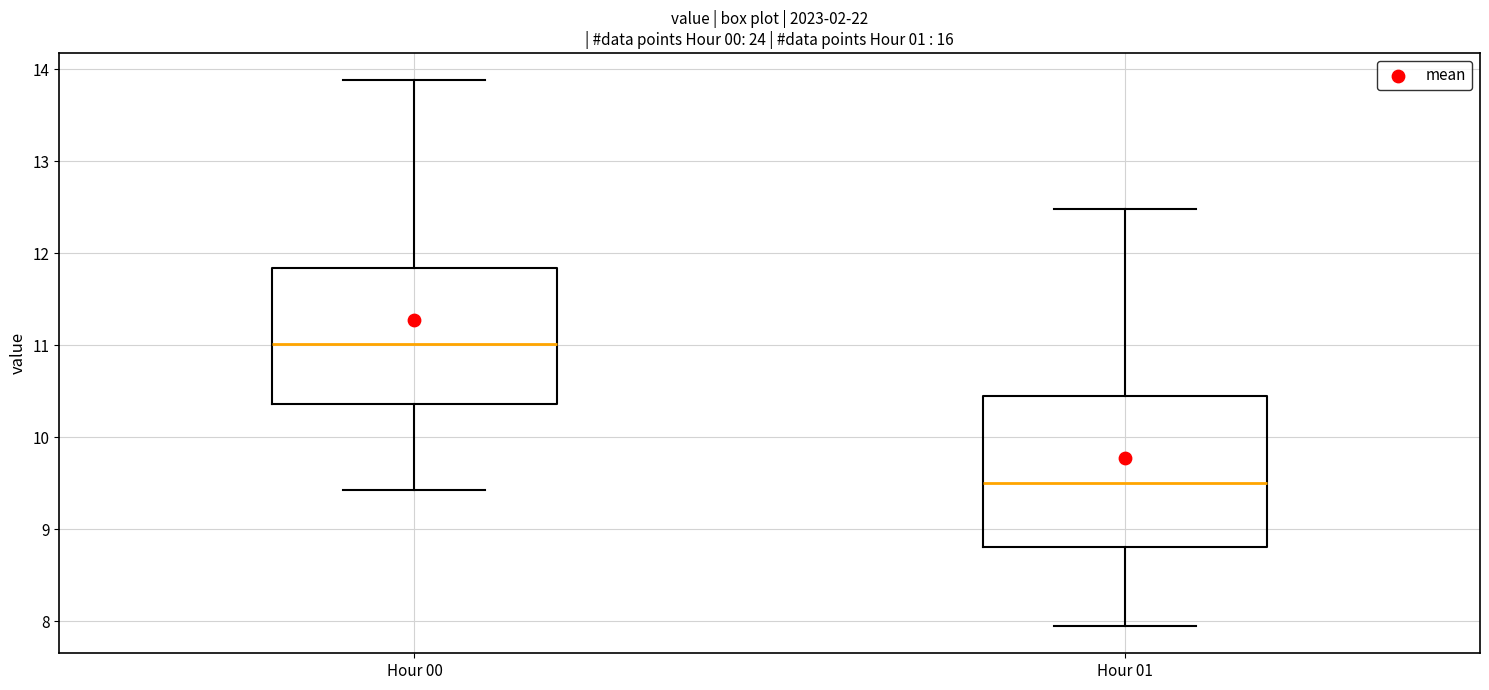

Where is the lower edge of the box for Hour 00 on the y-axis? The values are not printed on the chart, so give them approximately, as read against the axis.

10.4